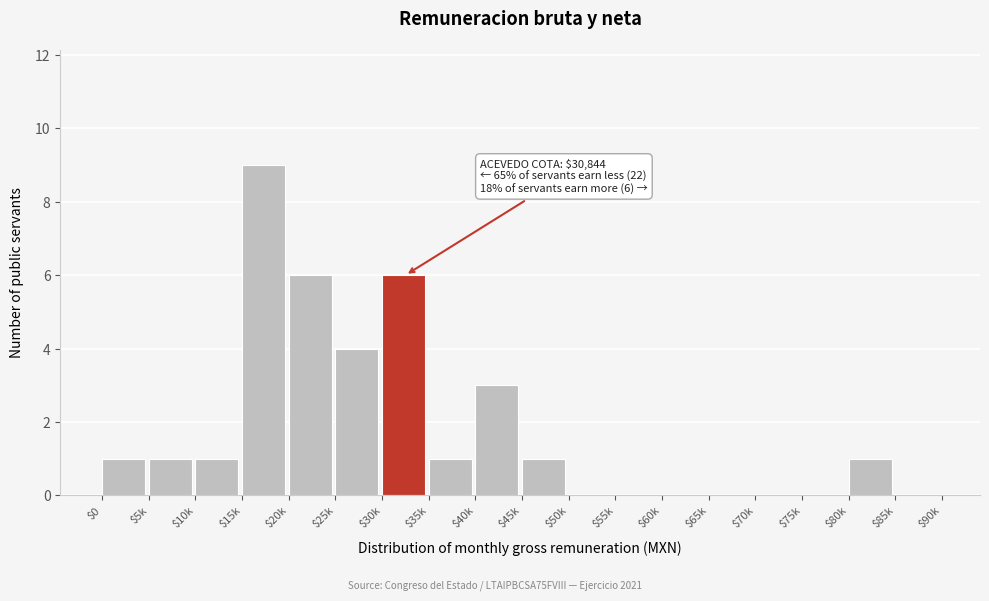

Which category has the highest value across all series?

$15k